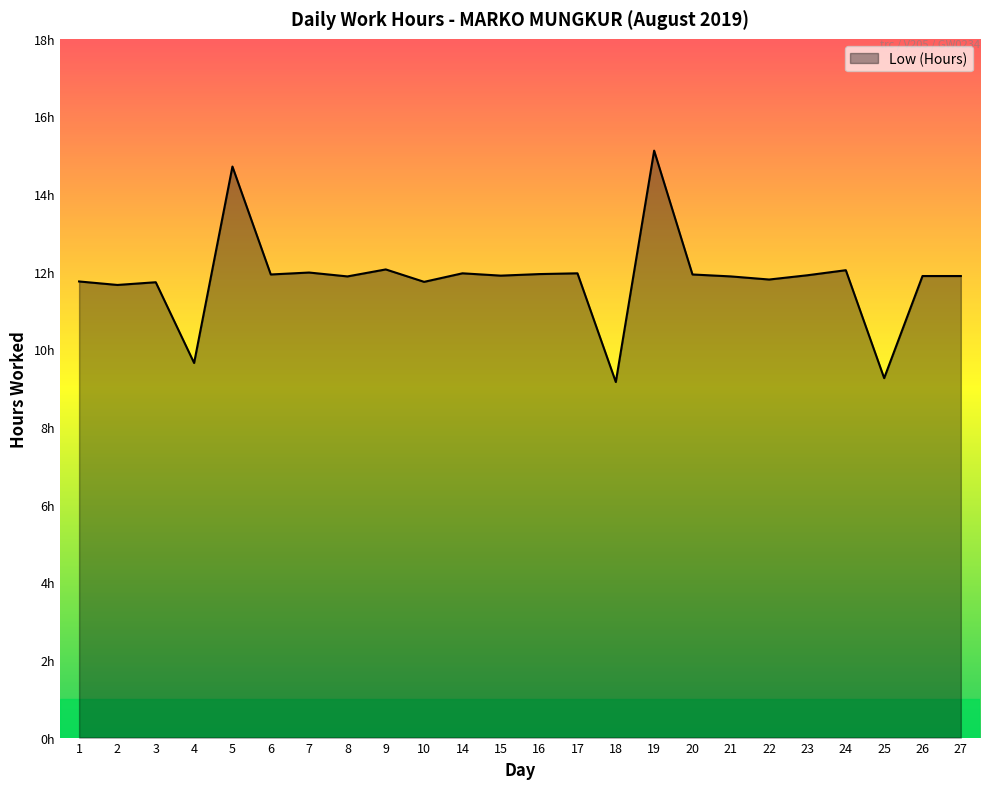

What is the minimum value shown in the chart?

9.2